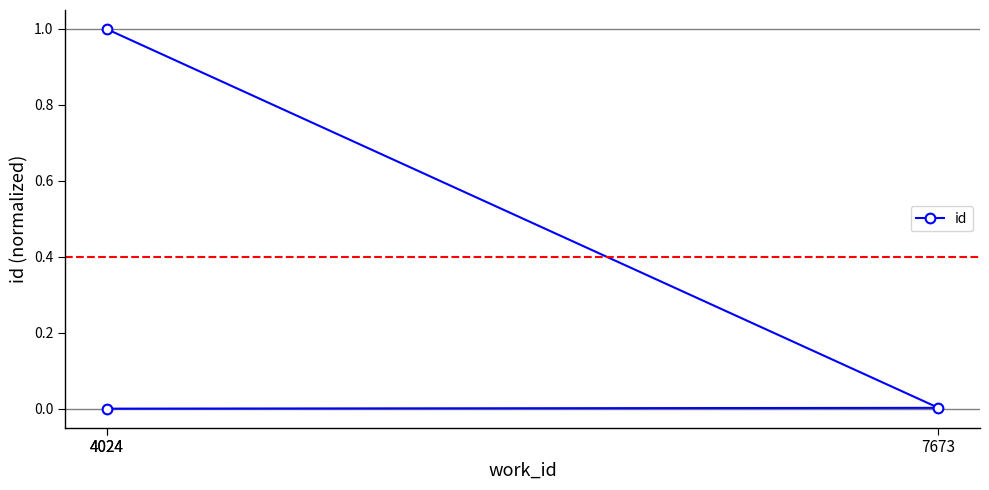

Which label corresponds to the largest value in the chart?

4024